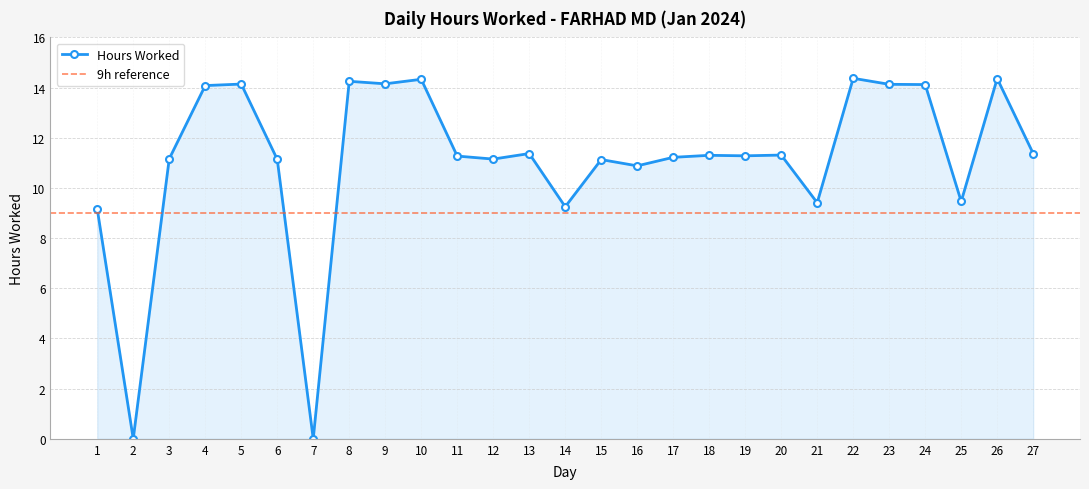

The value at 16 is 10.9. True or false?

True